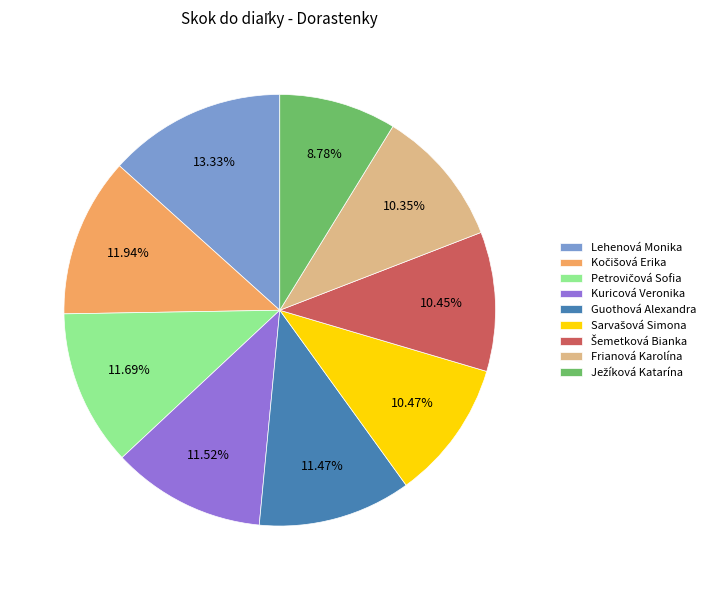

Between Lehenová Monika and Kuricová Veronika, which is larger?

Lehenová Monika